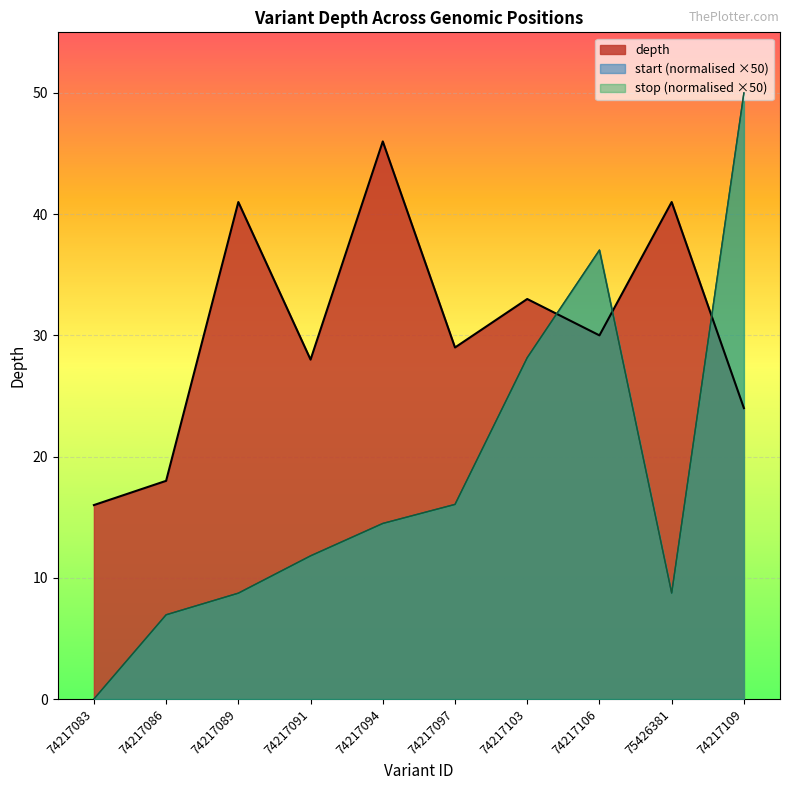

At which category is the sum across all series the highest?

74217109